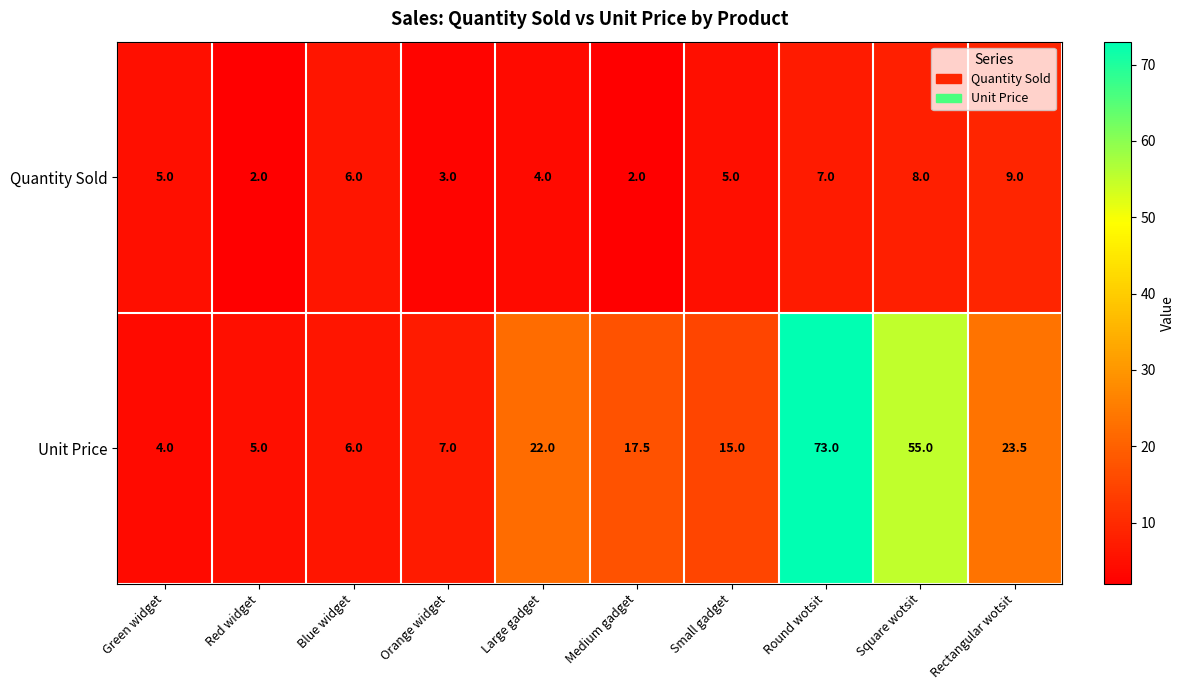

How many categories are shown in the chart?

10